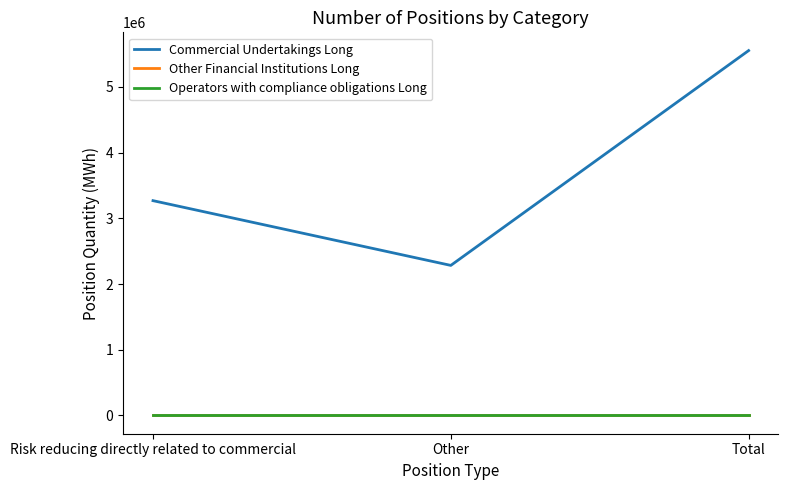

How many lines are shown in the chart?

3